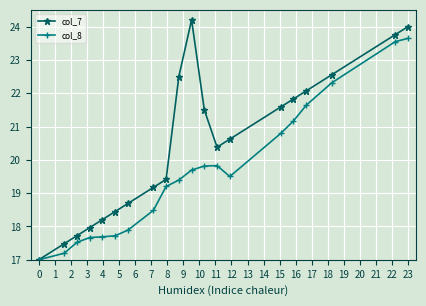

What is the difference between the maximum and minimum values in the col_8 series?

6.6